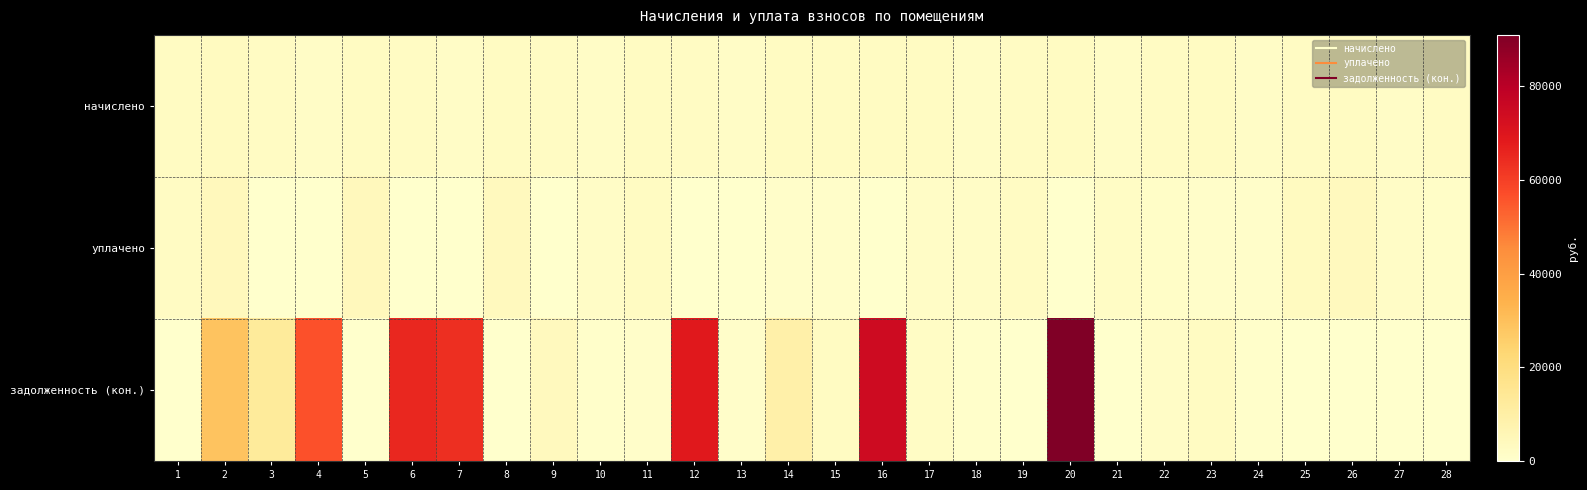

What is the greatest value displayed?

90955.2